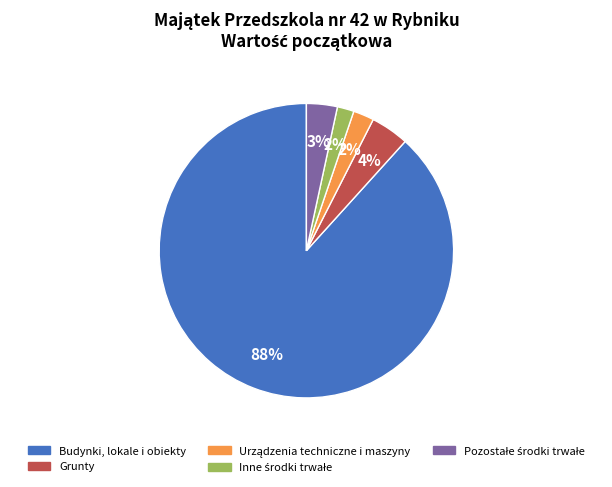

Count the number of slices in the pie.

5